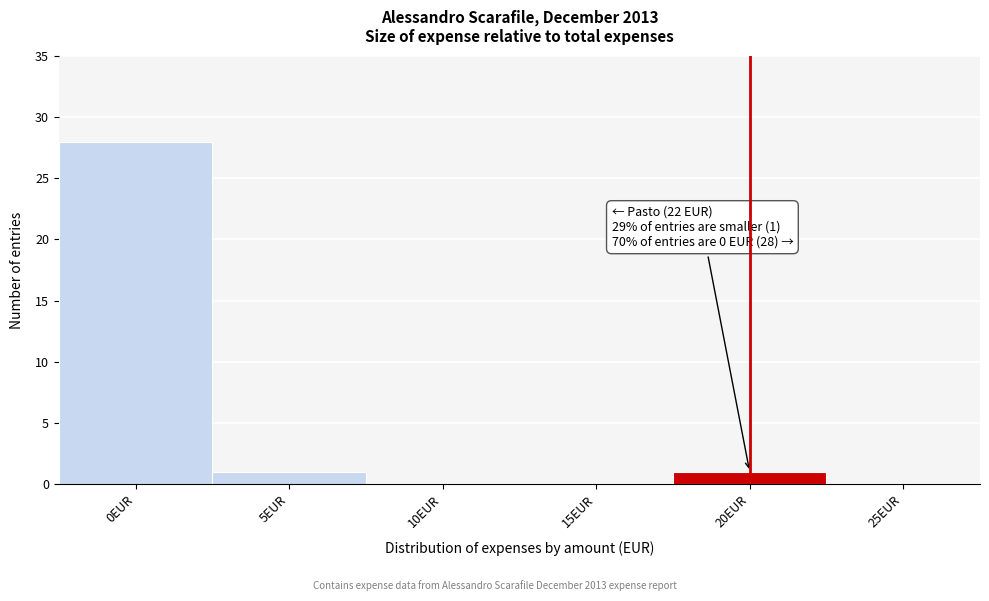

Reading left to right, what are all the values shown in this chart?

0EUR=28	5EUR=1	10EUR=0	15EUR=0	20EUR=1	25EUR=0